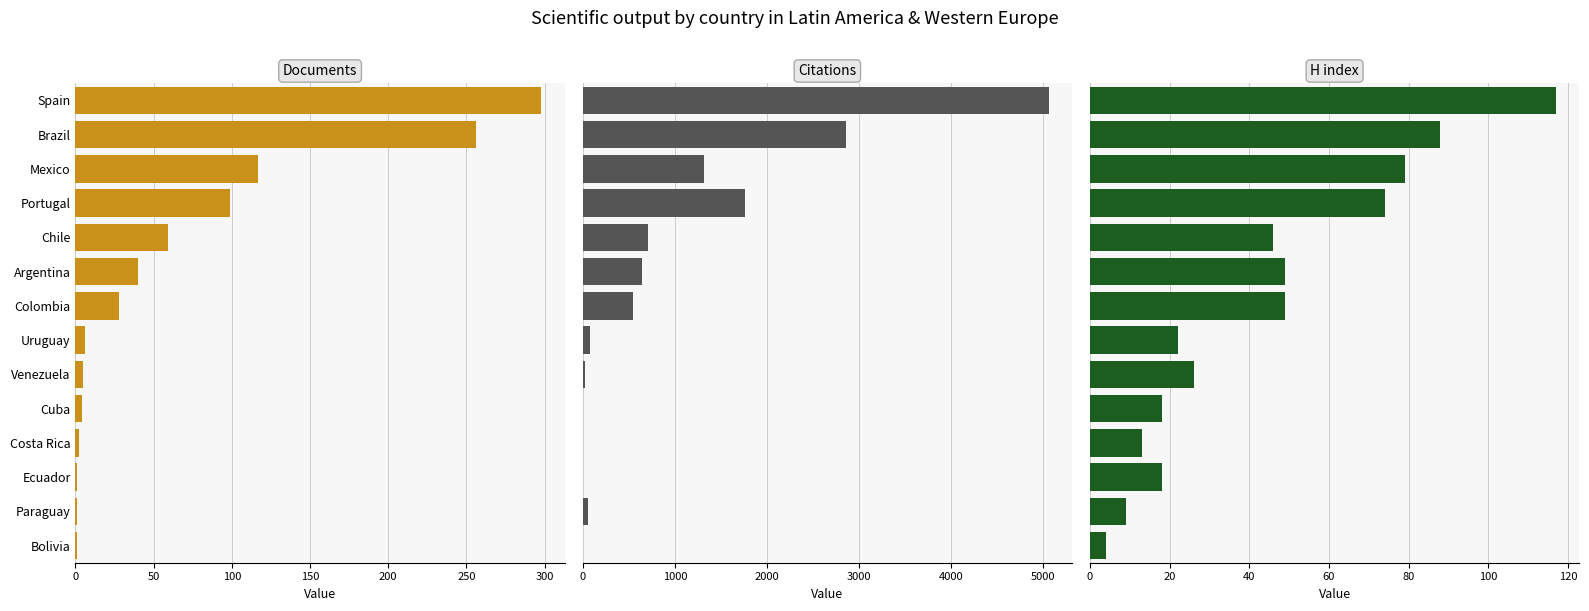

What are all the series names shown in the legend?

Documents, Citations, H index